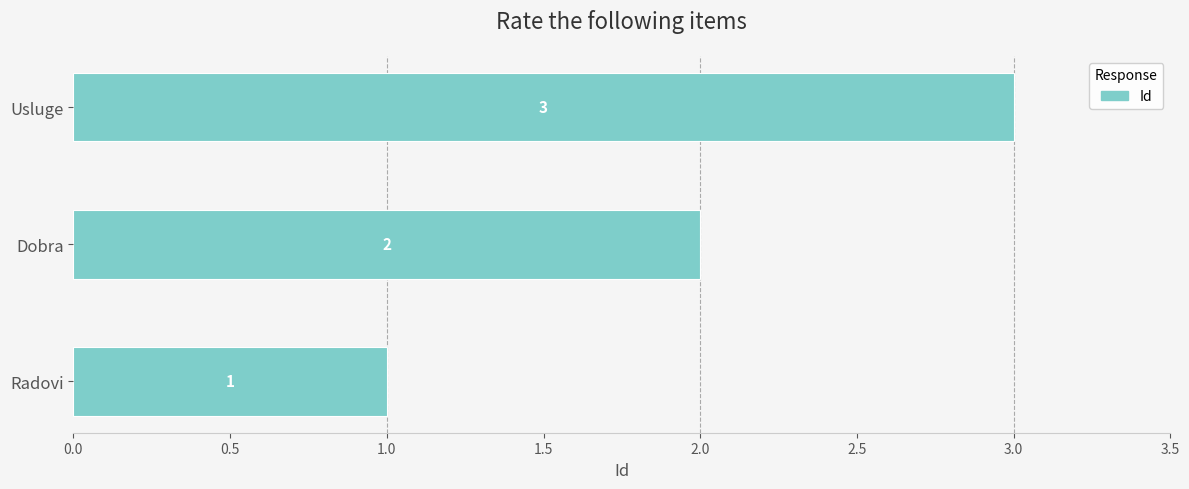

What is the greatest value displayed?

3